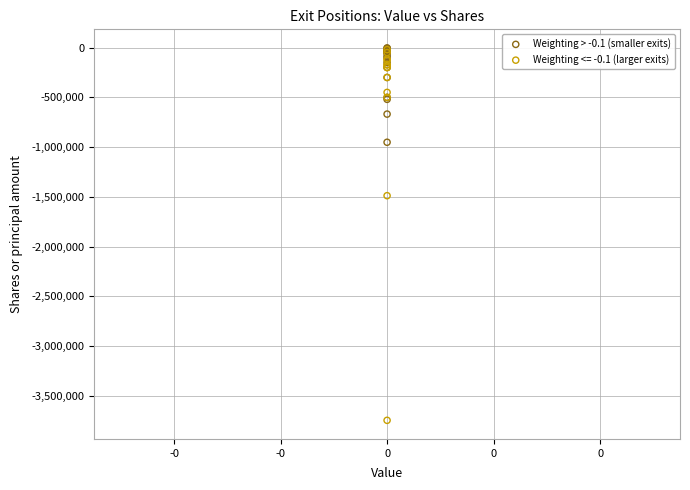

Which series has the widest spread of Y values?

Weighting <= -0.1 (larger exits)